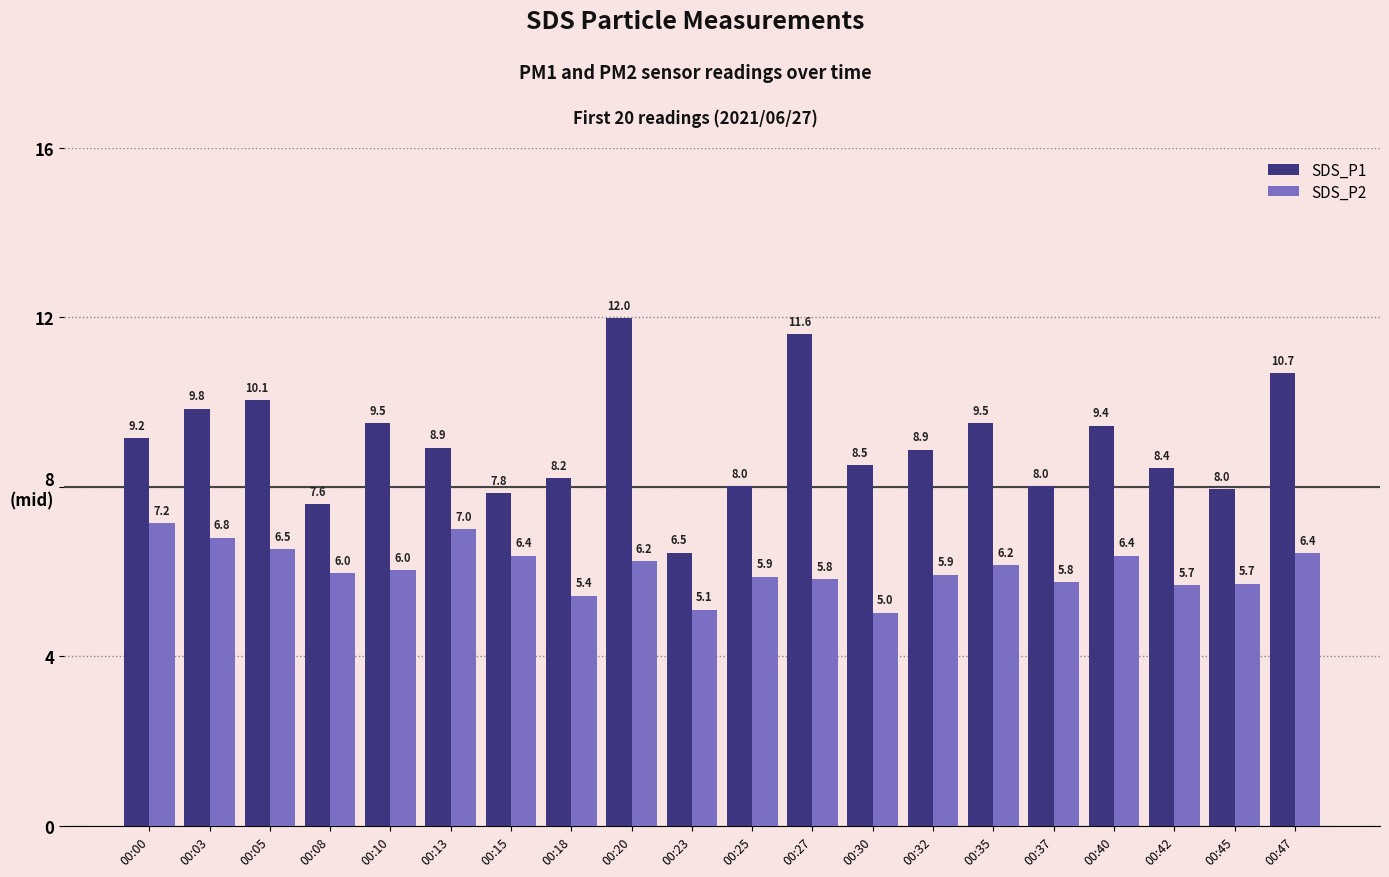

What are all the series names shown in the legend?

SDS_P1, SDS_P2